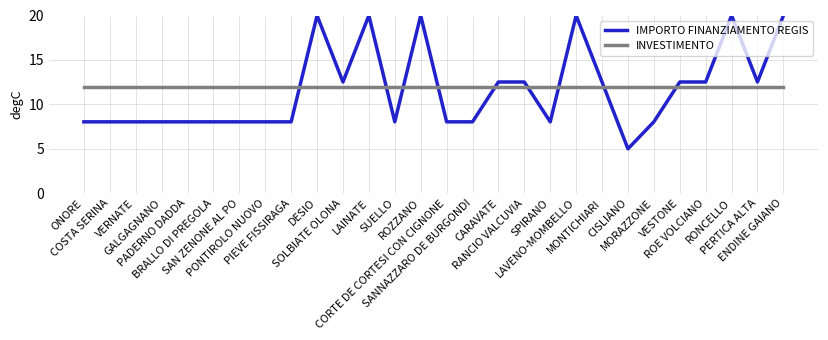

How many intersections are there between INVESTIMENTO and IMPORTO FINANZIAMENTO REGIS?

9